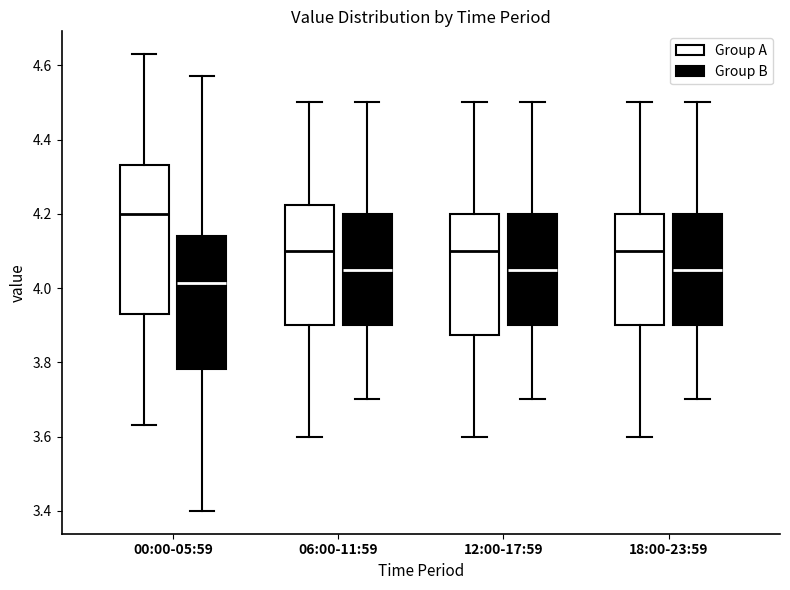

Which box's median line is the highest?

00:00-05:59 (Group A)